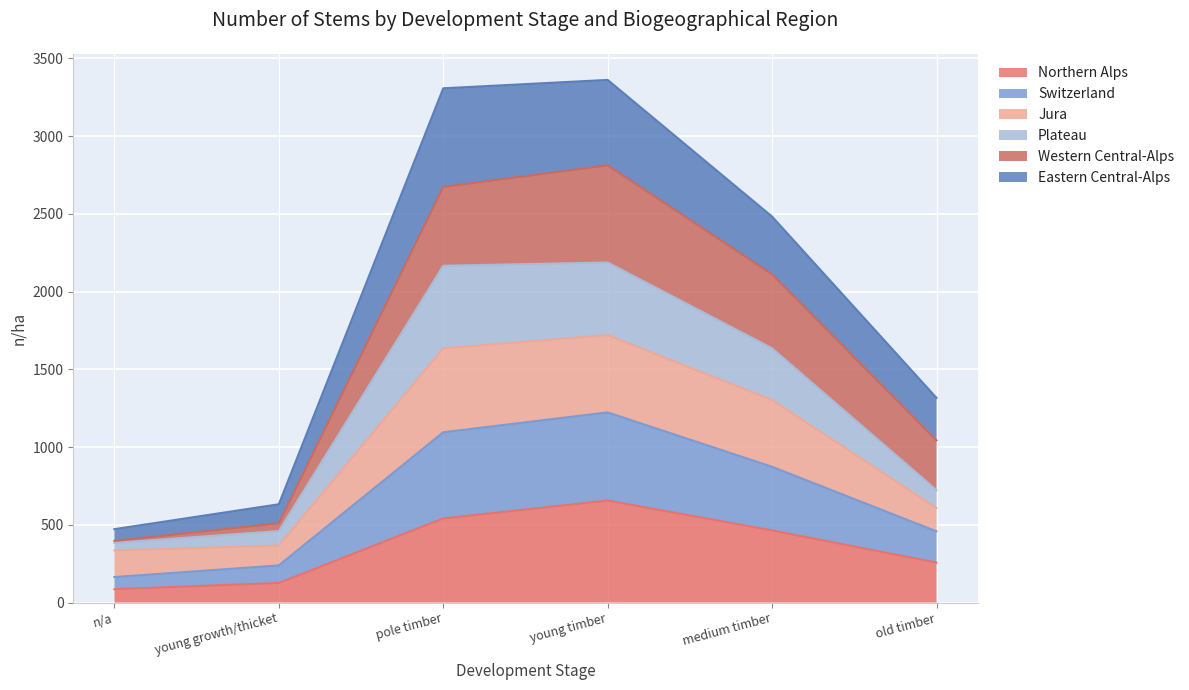

True or false: Switzerland has more than 0 interior local peaks.

True